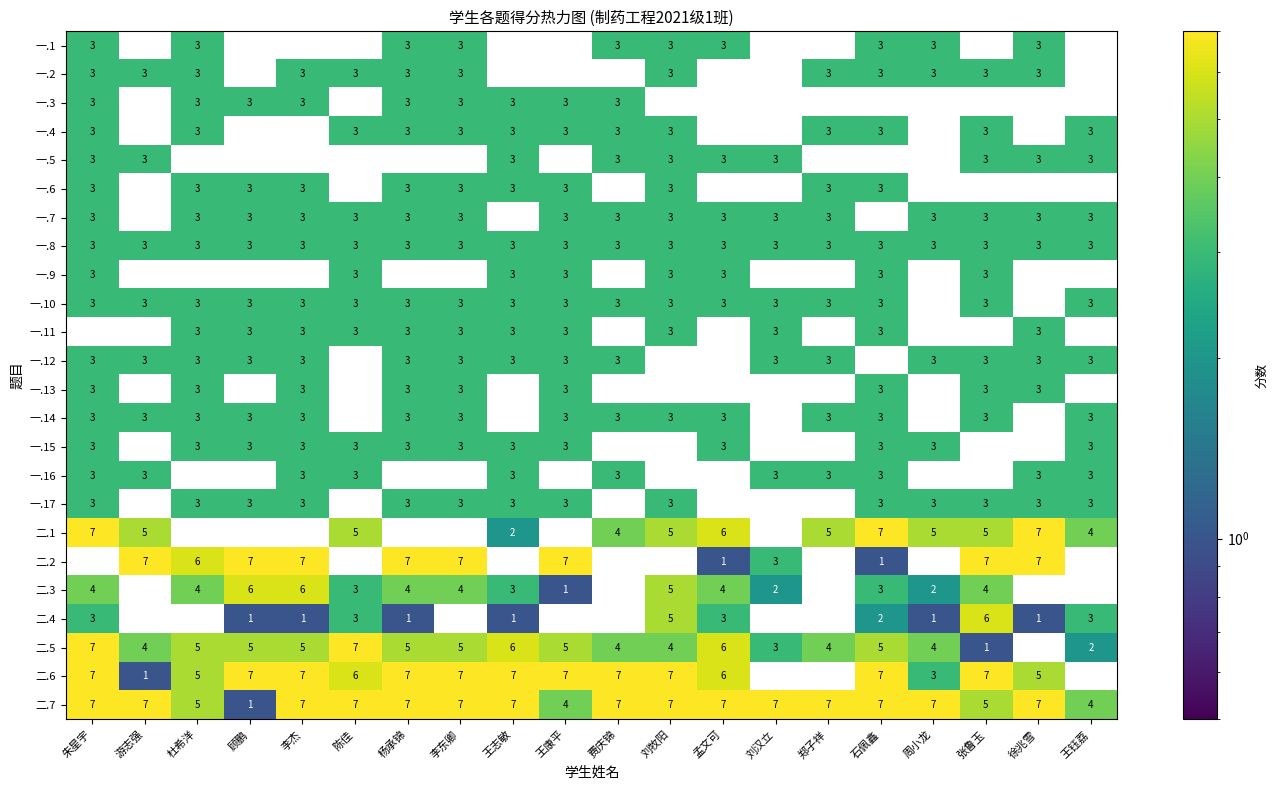

What is the difference between the highest and lowest values at 徐兆雪?

7